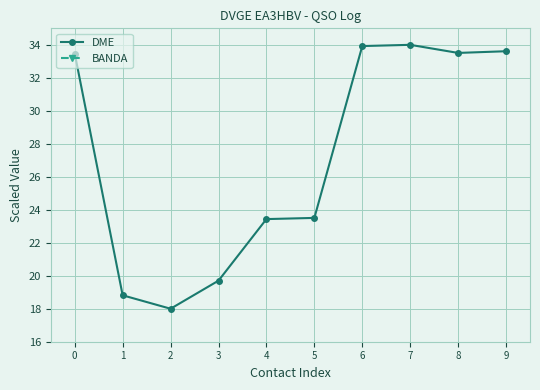

True or false: BANDA has more than 1 points higher than both neighbors.

False